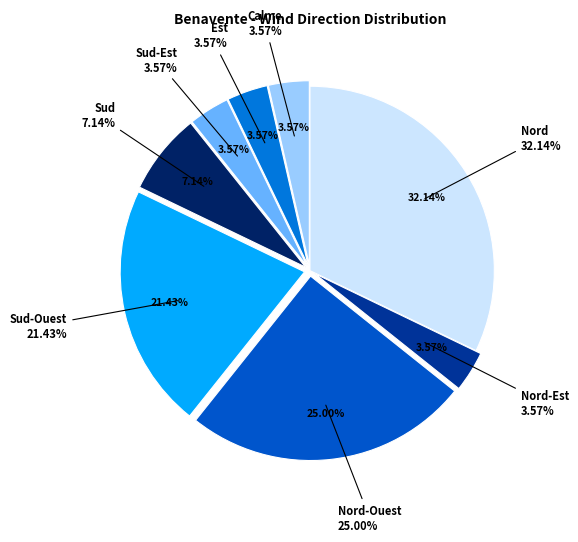

Is there a majority slice in this chart?

No